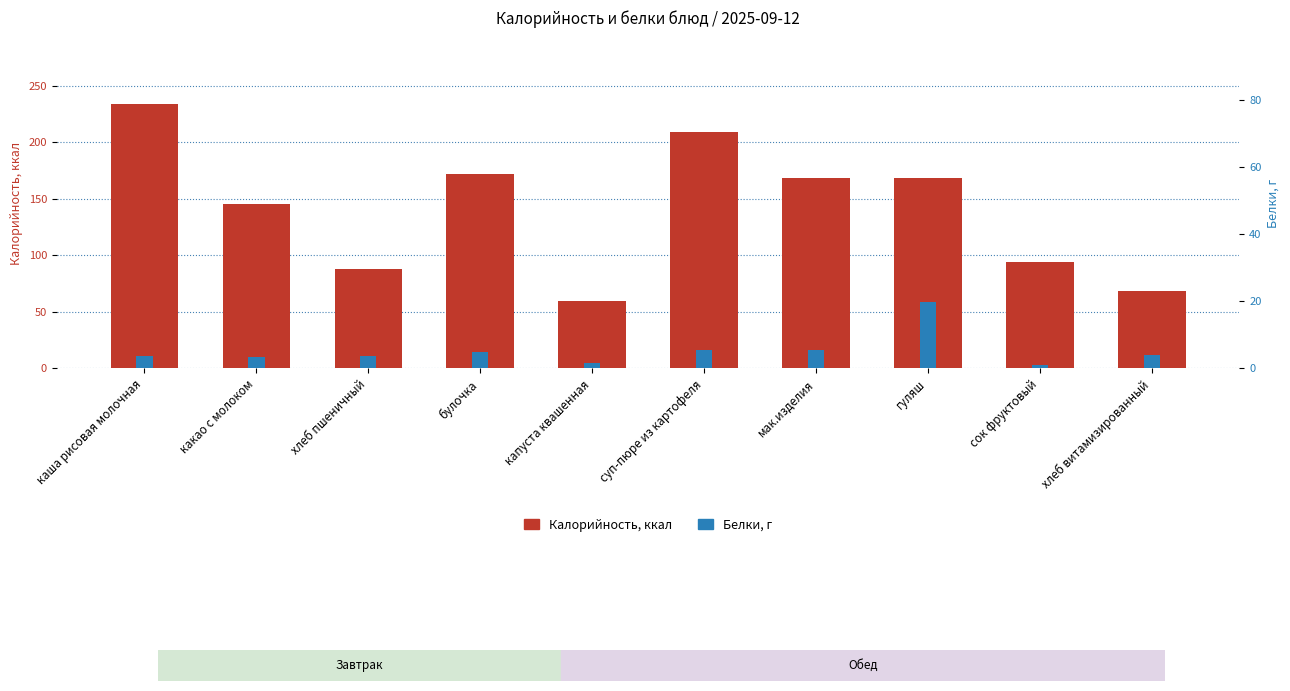

At which category is the sum across all series the highest?

каша рисовая молочная